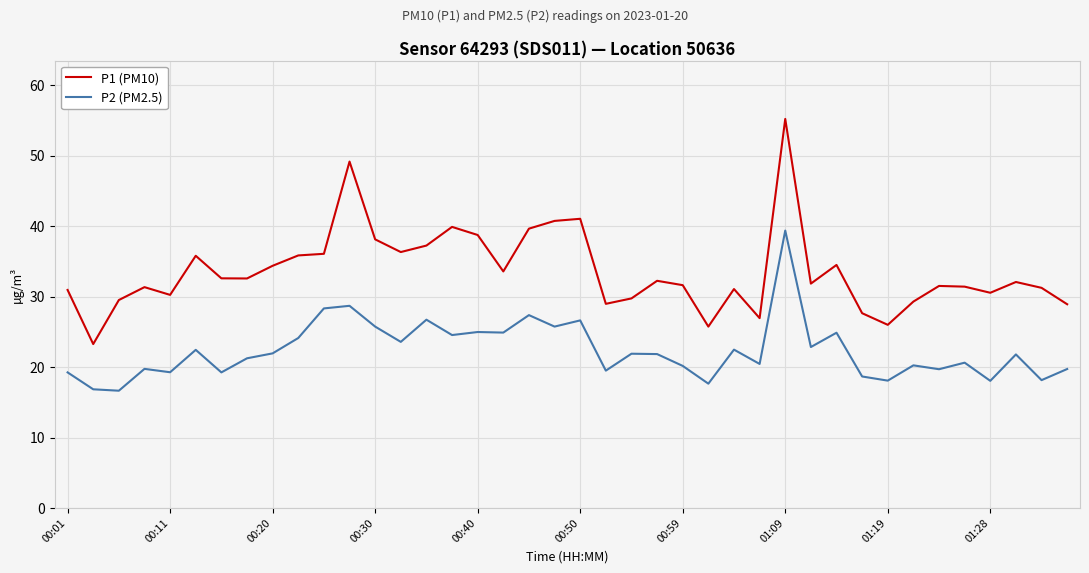

True or false: P2 (PM2.5) and P1 (PM10) cross at least once.

False